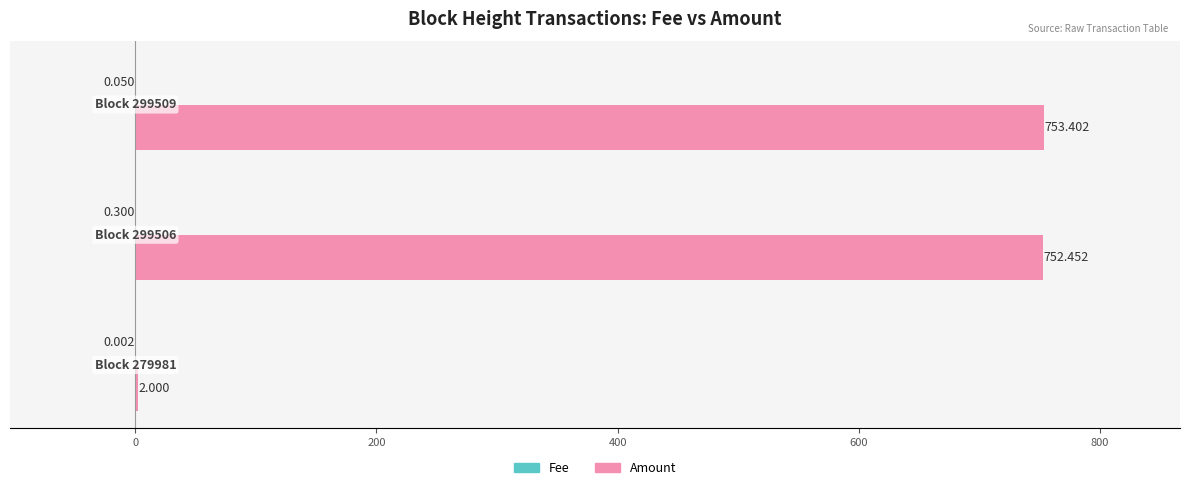

Which series has the largest total across all categories?

Amount